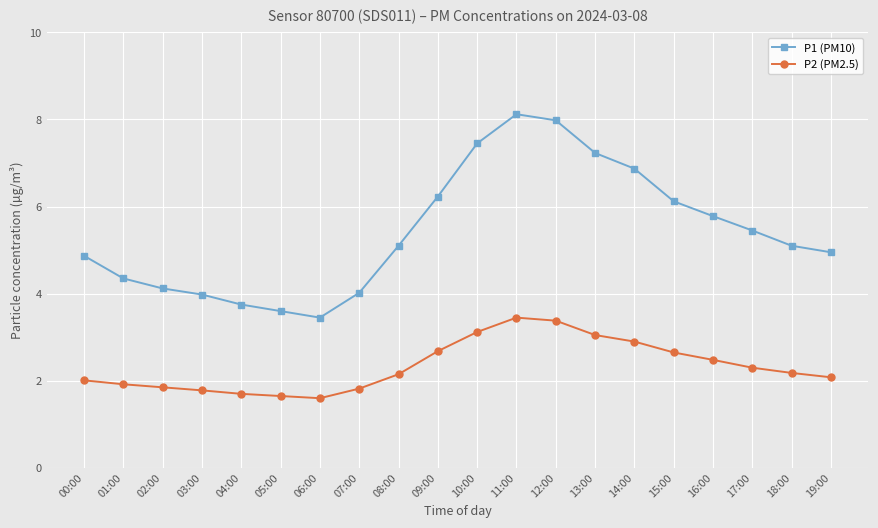

The value of P2 (PM2.5) at 00:00 is 1.3. True or false?

False